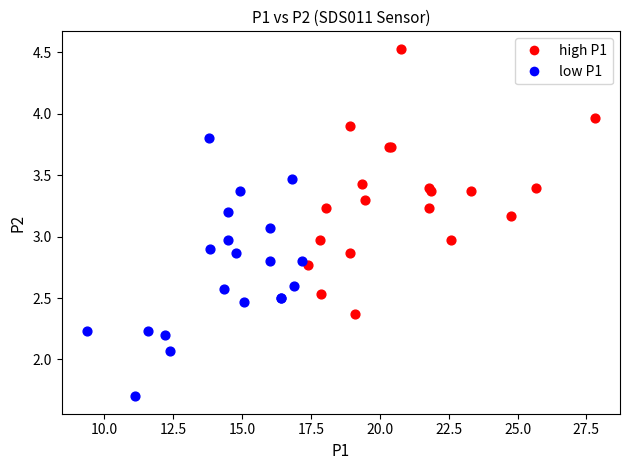

Which series reaches the maximum Y coordinate?

high P1